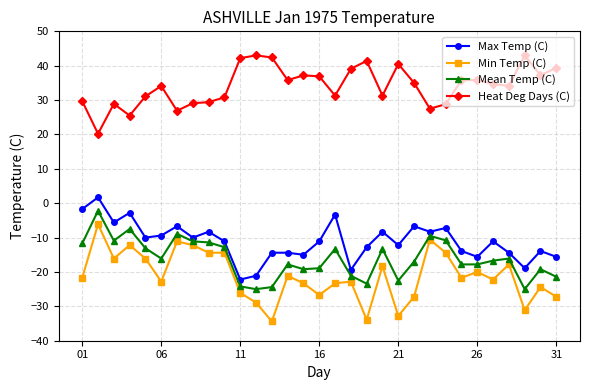

True or false: Heat Deg Days (C) and Mean Temp (C) cross at least once.

False